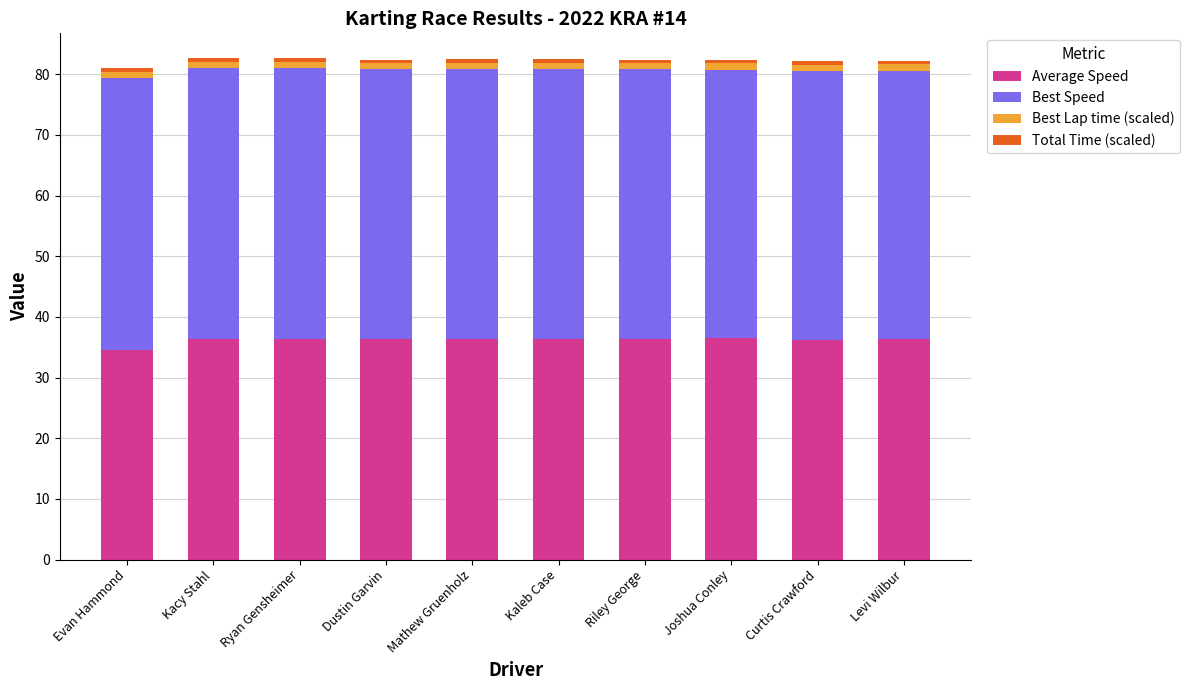

The value of Average Speed at Kacy Stahl is 36.4. True or false?

True